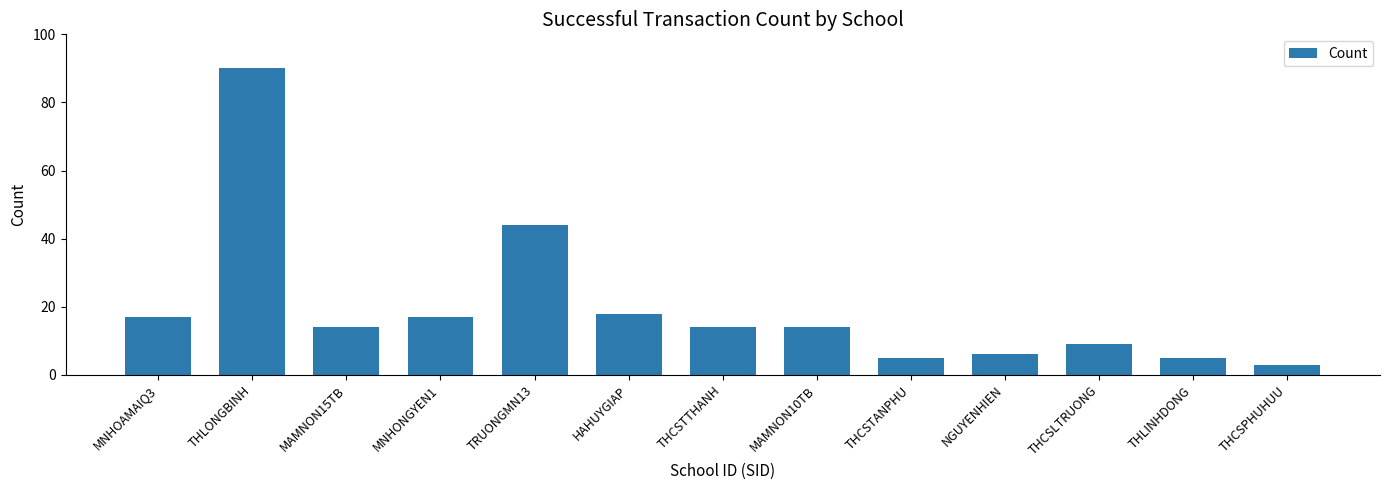

The chart shows a value of 14 at MAMNON15TB. True or false?

True